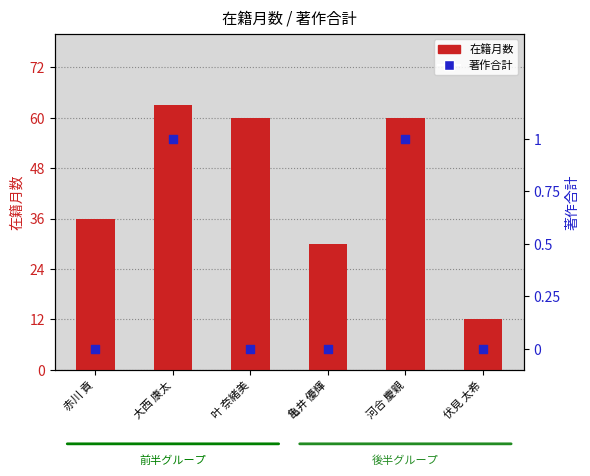

Which series has the largest Y range (max minus min)?

在籍月数